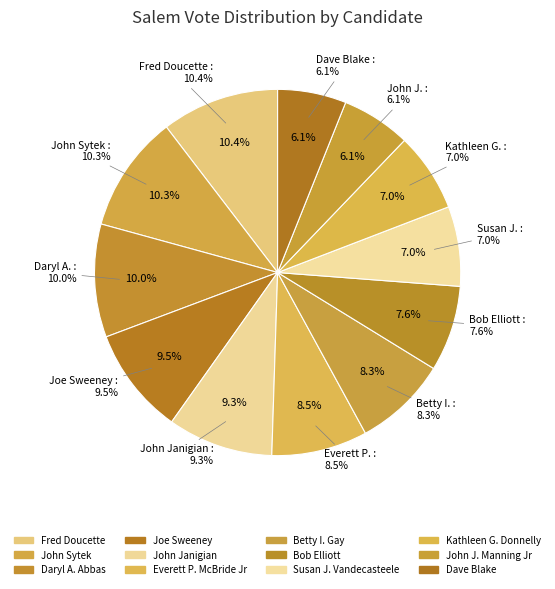

Is it true that Betty I. Gay is 1% of the pie?

False